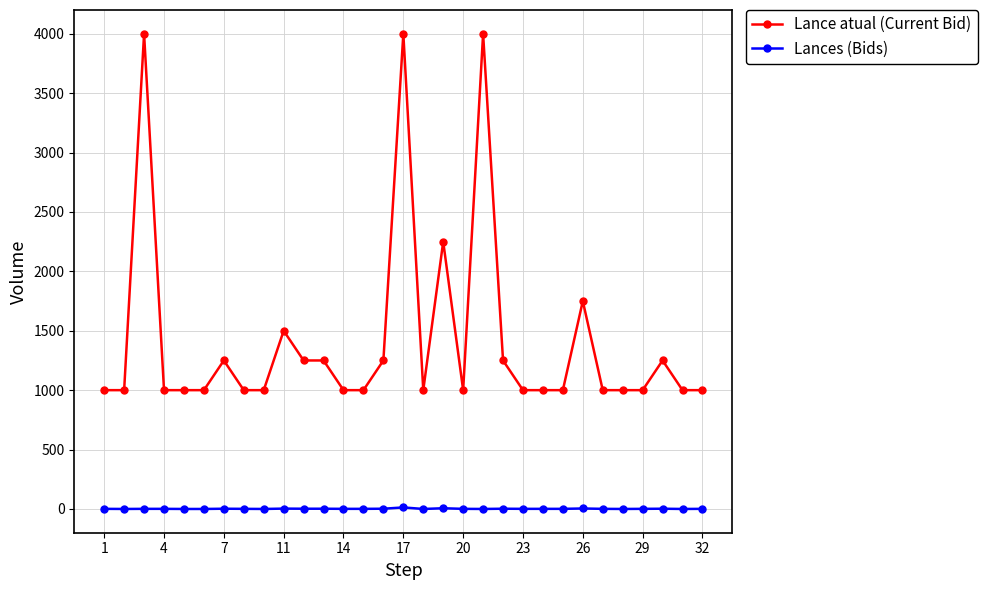

True or false: Lance atual (Current Bid) and Lances (Bids) intersect in this chart.

False